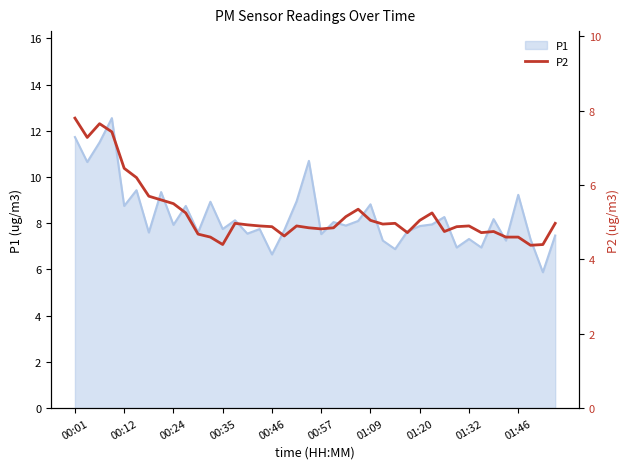

Read the value at 26.

5.0